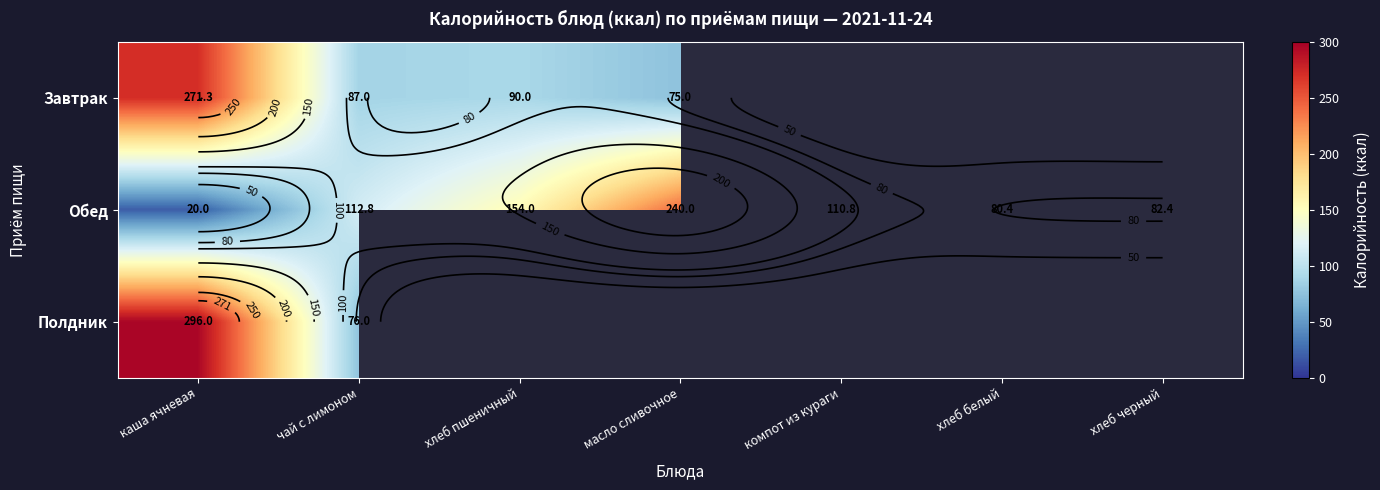

Which series has the largest total across all categories?

Обед